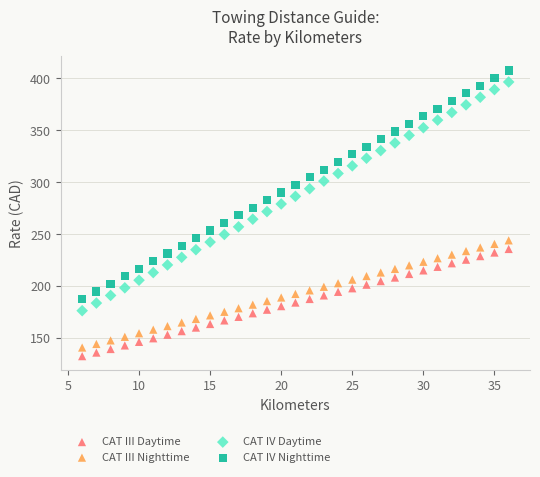

Which series contains the lowest Y value?

CAT III Daytime